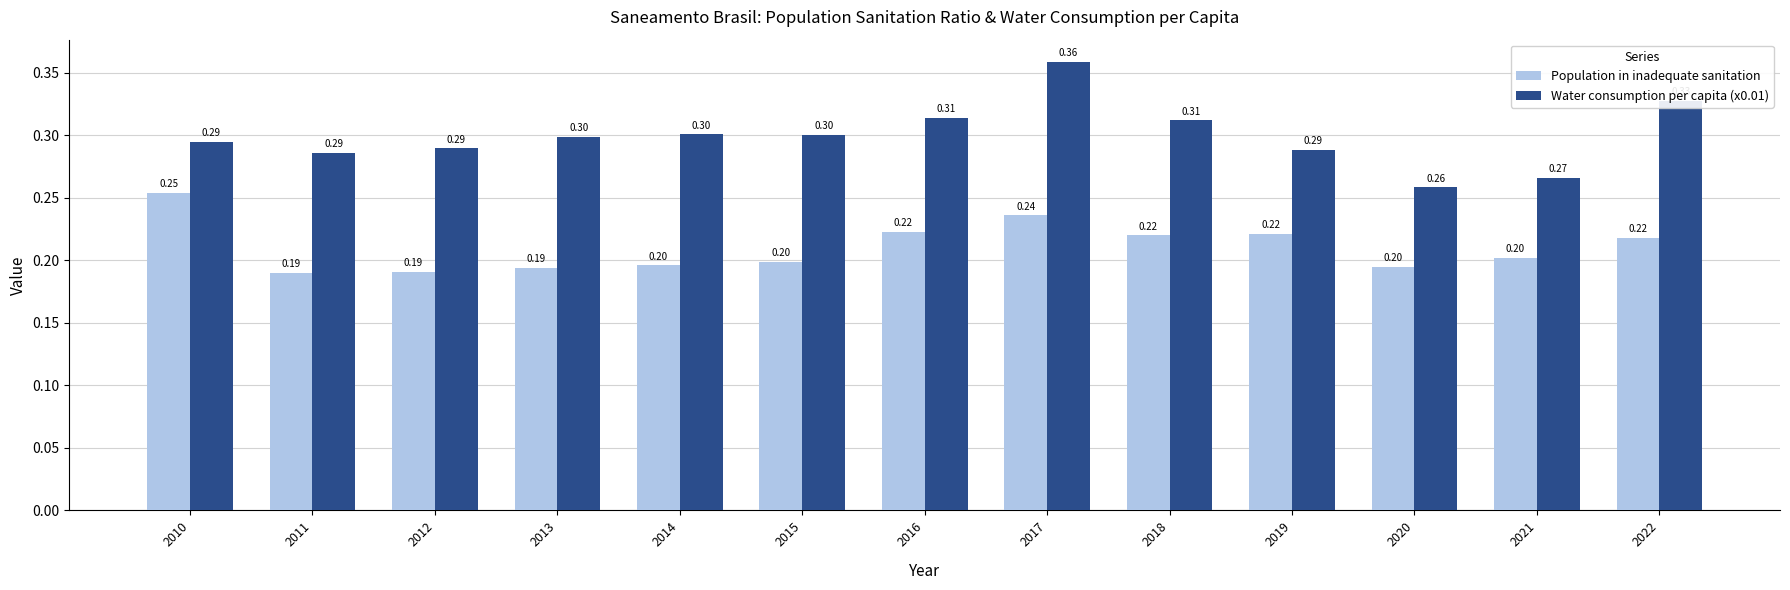

At how many categories does at least one series exceed 0?

13